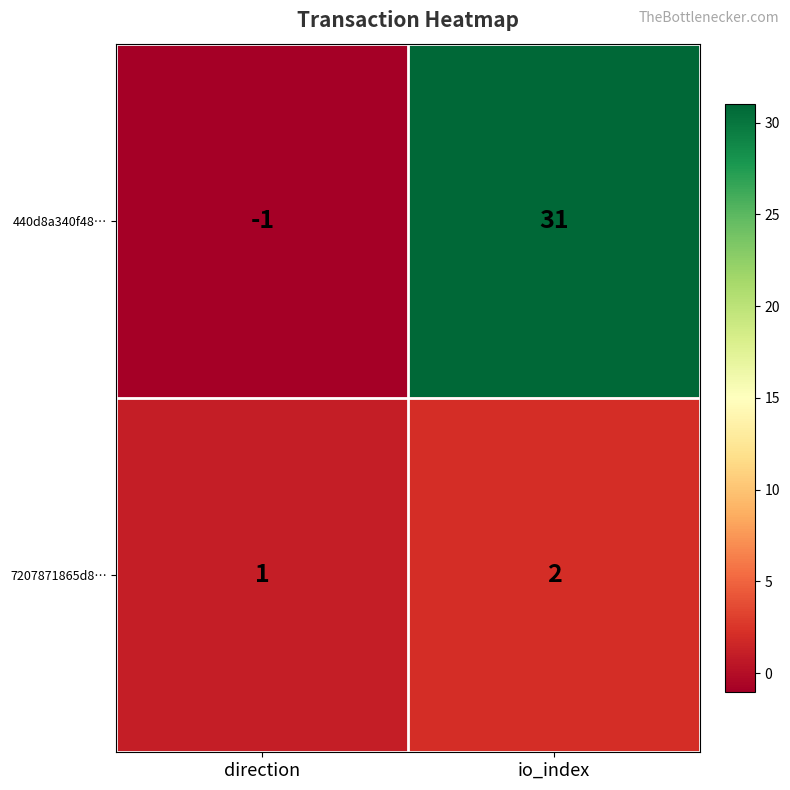

List the series in order of their overall mean, lowest first.

7207871865d8…, 440d8a340f48…